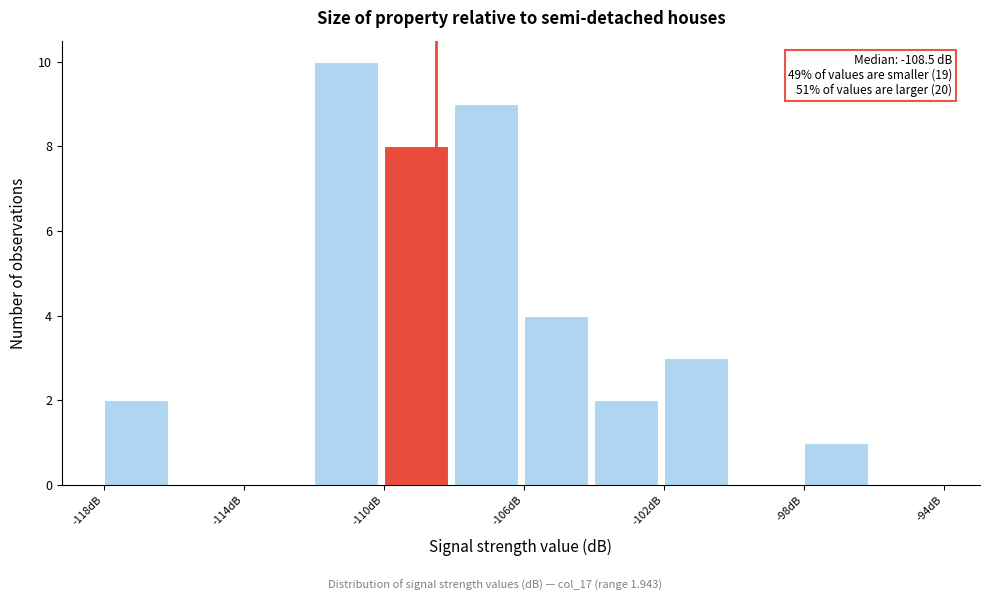

Which range on the x-axis has the tallest bar?

-112 to -110